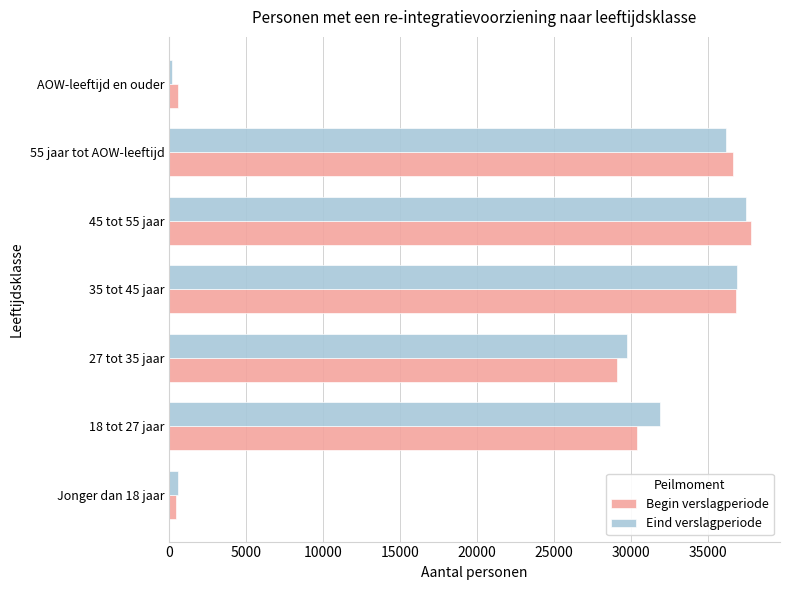

The value of Begin verslagperiode at 27 tot 35 jaar is 29120. True or false?

True